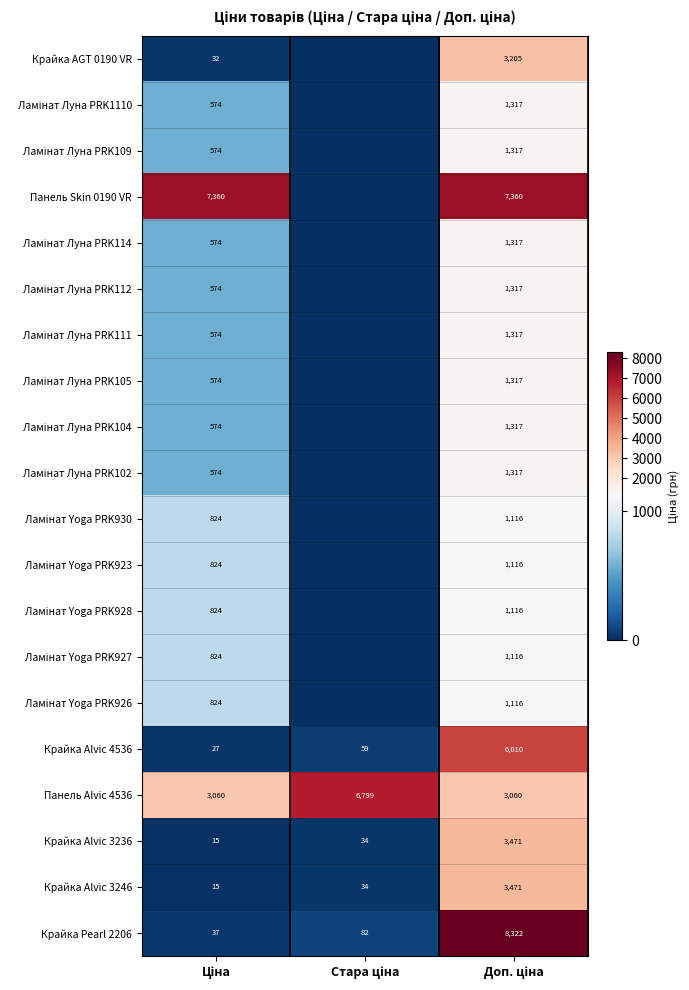

What is the minimum value for Крайка Alvic 4536?

27